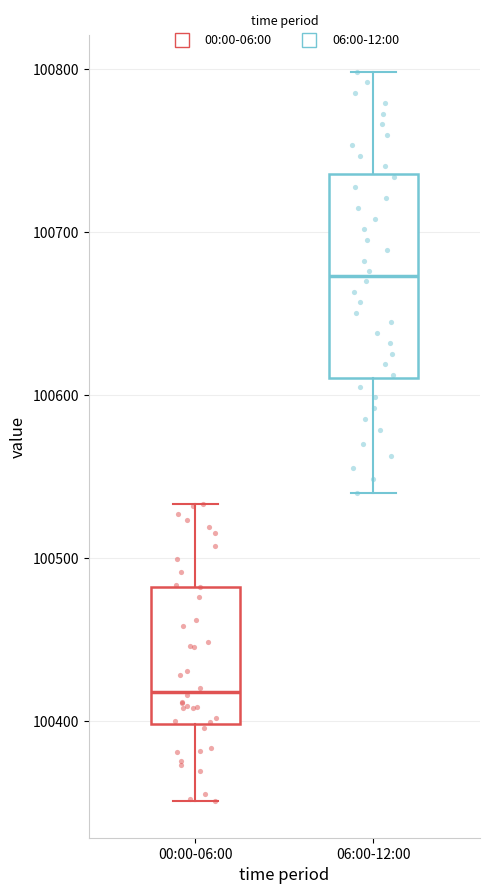

Reading left to right, read every box against the y-axis: the position of its median line, the range the box covers, and the ends of its whiskers. The values are not printed on the chart, so give them approximately, as read against the axis.

00:00-06:00: median 100420, box 100400 to 100480, whiskers 100350 to 100530
06:00-12:00: median 100670, box 100610 to 100740, whiskers 100540 to 100800